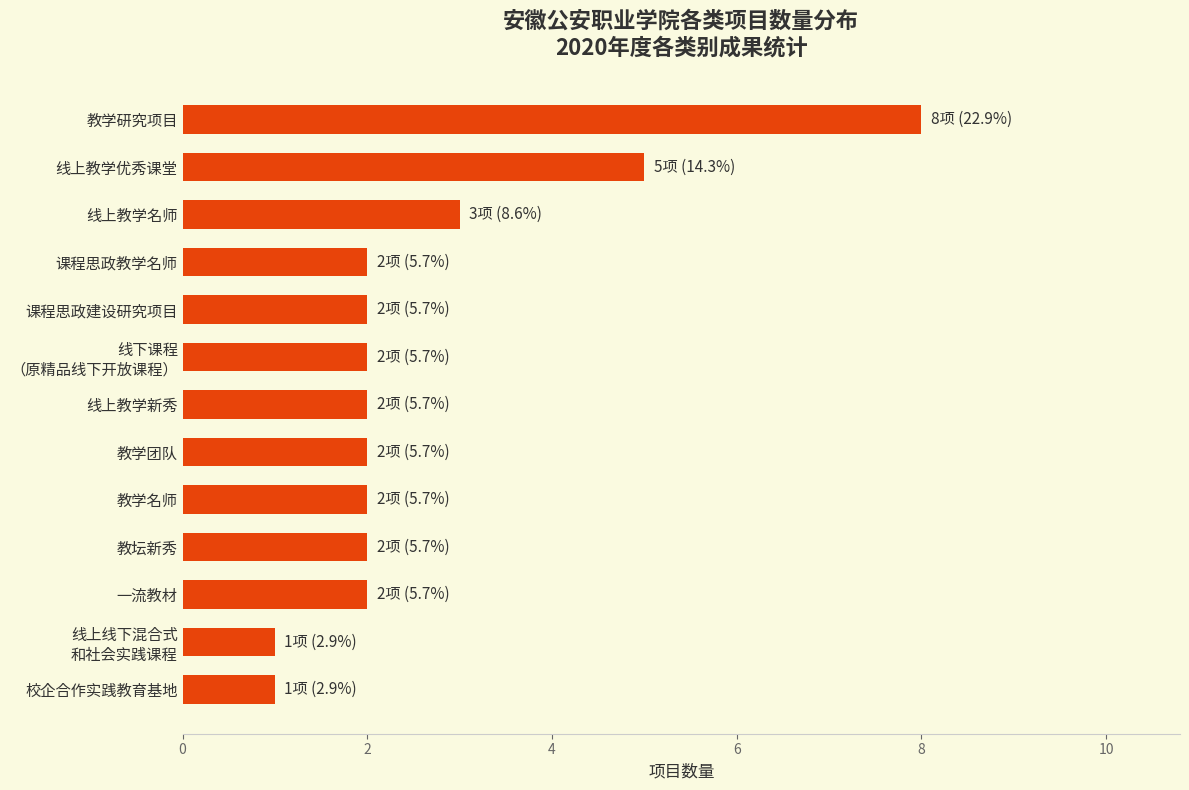

At which category does the chart reach its peak across all series?

教学研究项目